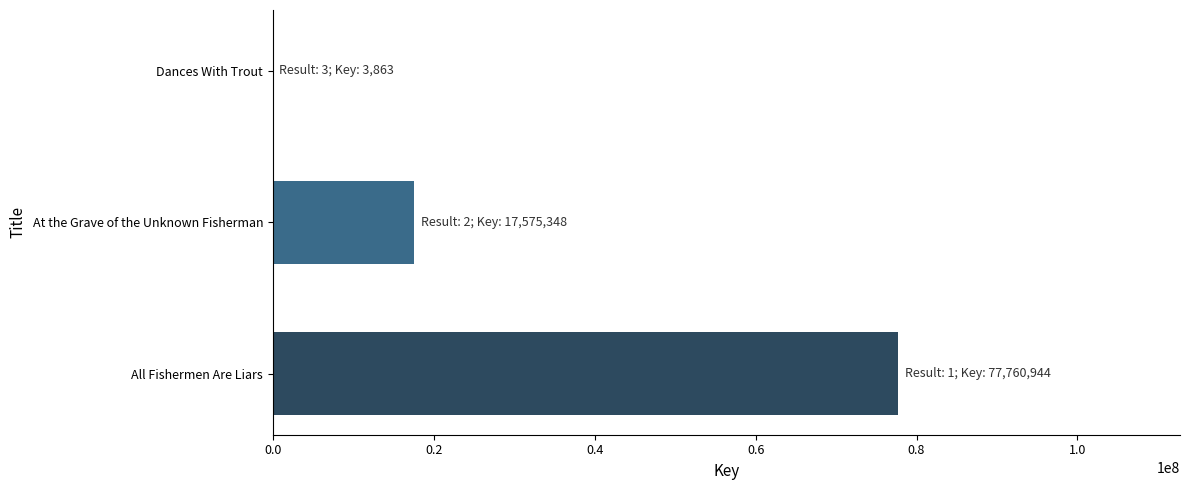

Reading bottom to top, list all the values displayed in this chart.

All Fishermen Are Liars=77760944	At the Grave of the Unknown Fisherman=17575348	Dances With Trout=3863